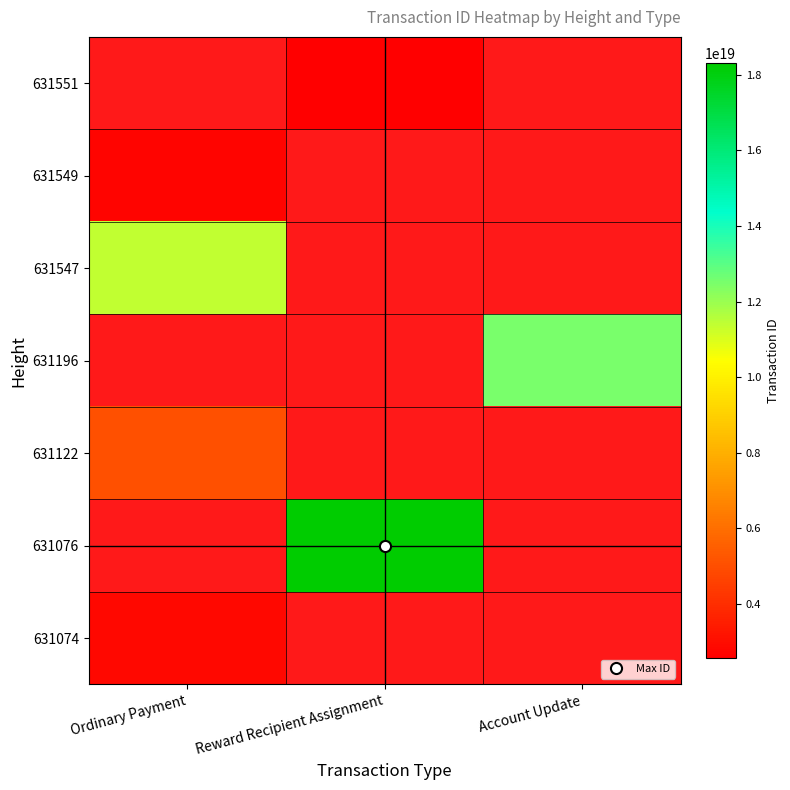

How many categories are shown in the chart?

3